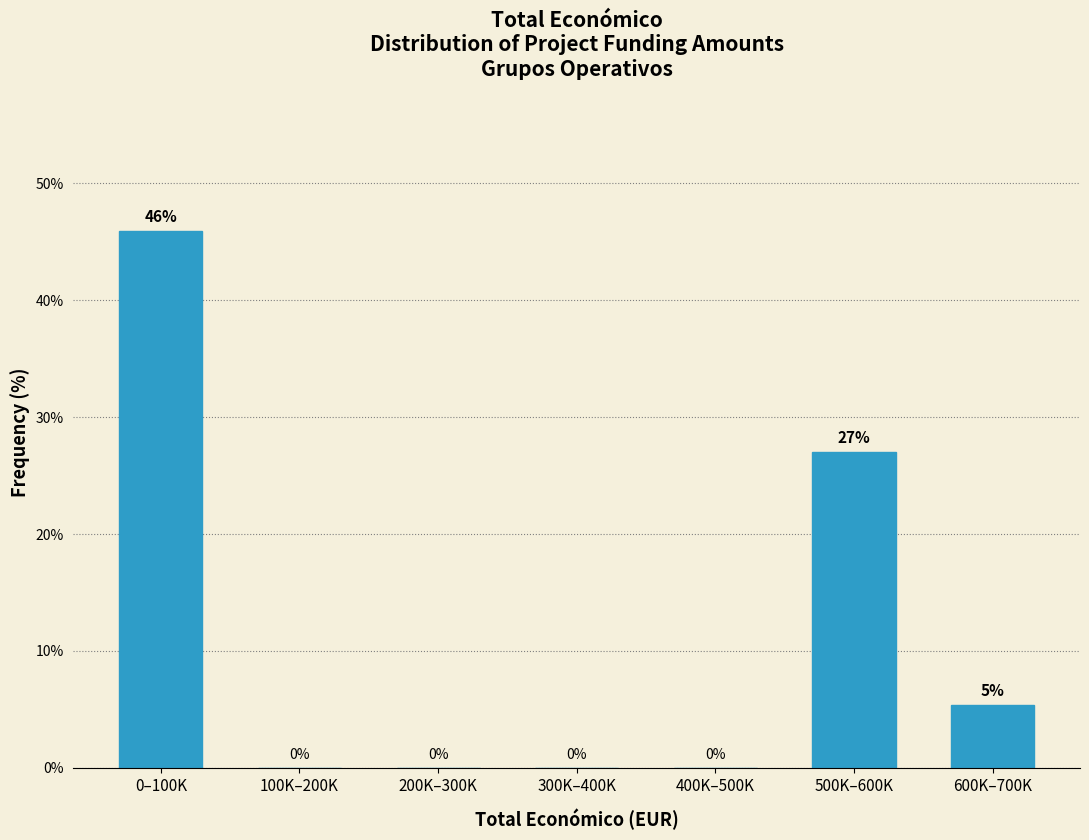

What is the sum of the values at 100K–200K and 500K–600K?

27.0